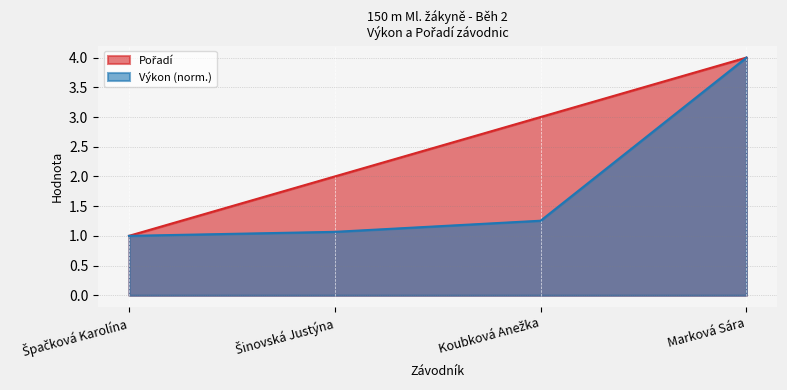

Which category has the highest value in the Pořadí series?

Marková Sára